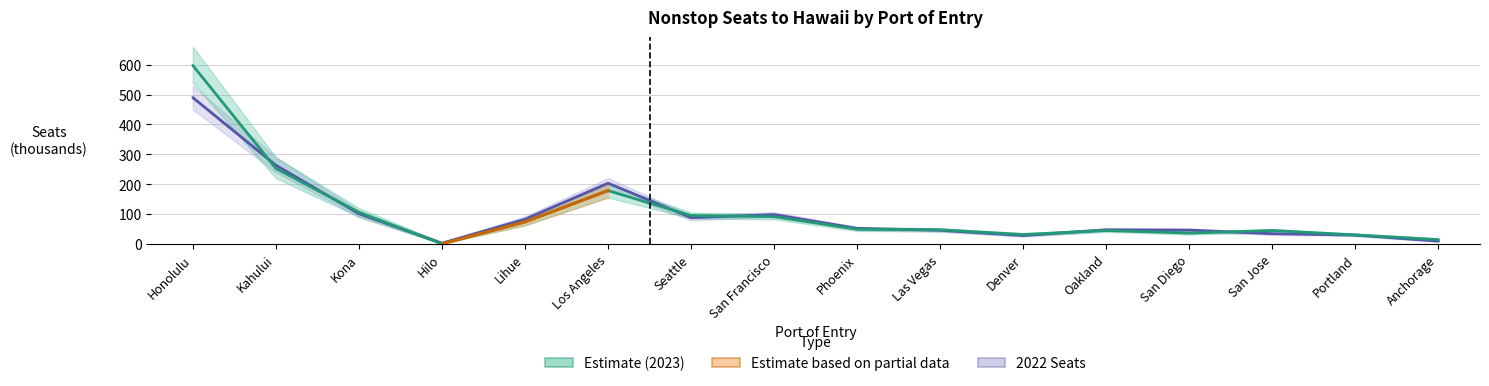

What position from the right is Denver?

6